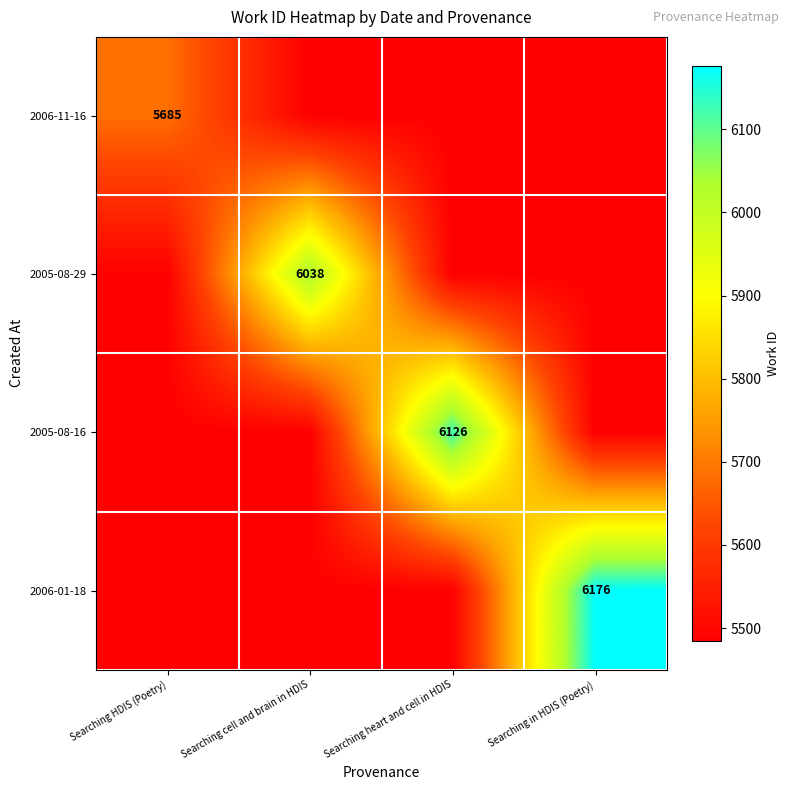

What is the approximate value of 2005-08-29 at Searching heart and cell in HDIS, to the nearest 100?

5500